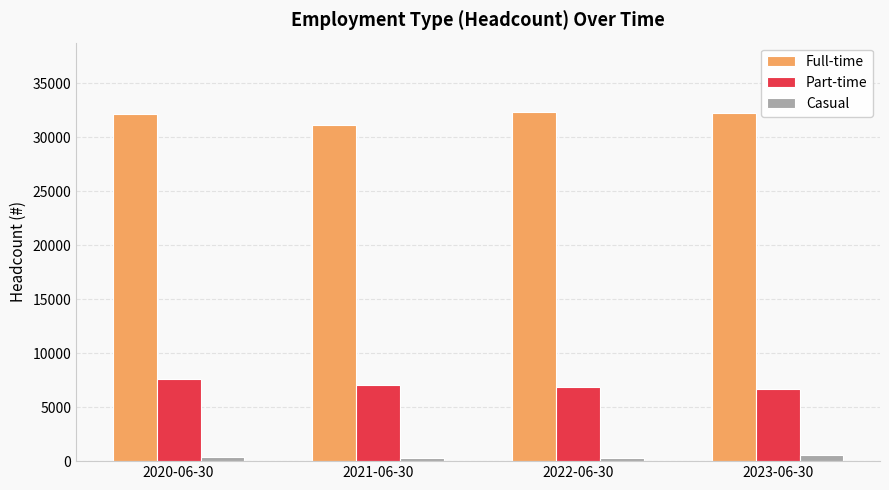

What position from the right is 2020-06-30?

4